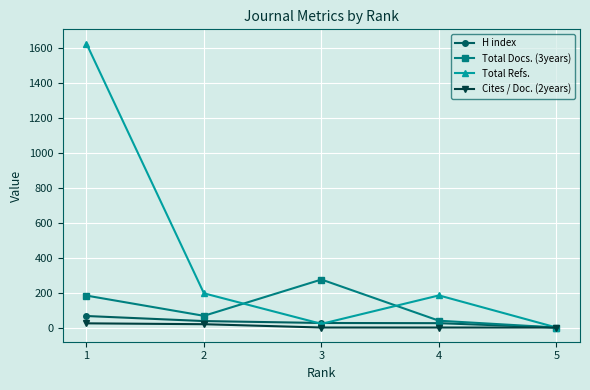

What are all the series names shown in the legend?

H index, Total Docs. (3years), Total Refs., Cites / Doc. (2years)